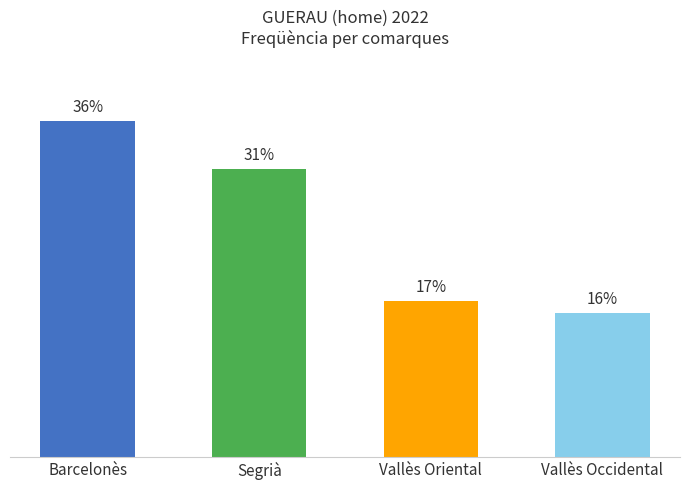

Are the bars horizontal?

No